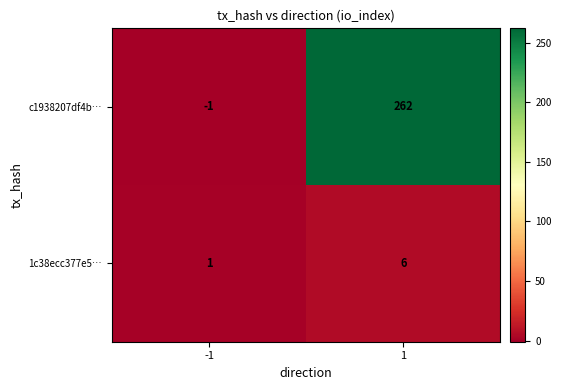

What is the greatest value displayed?

262